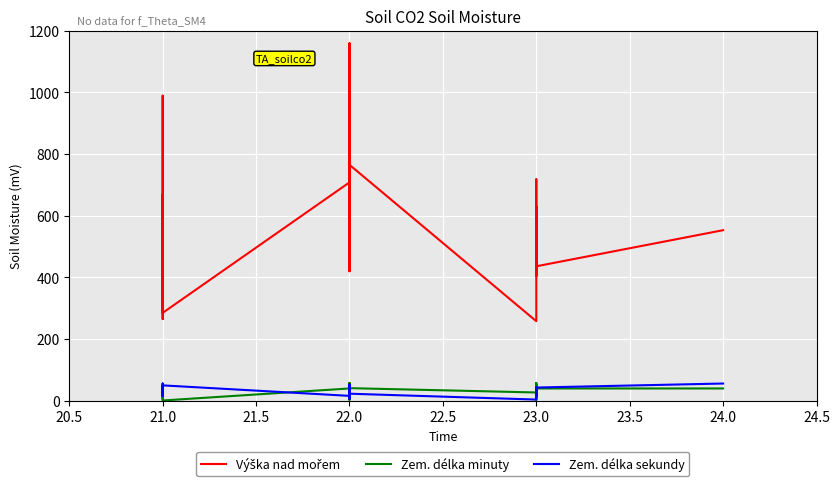

How many values in the Zem. délka minuty series are below 34?

17